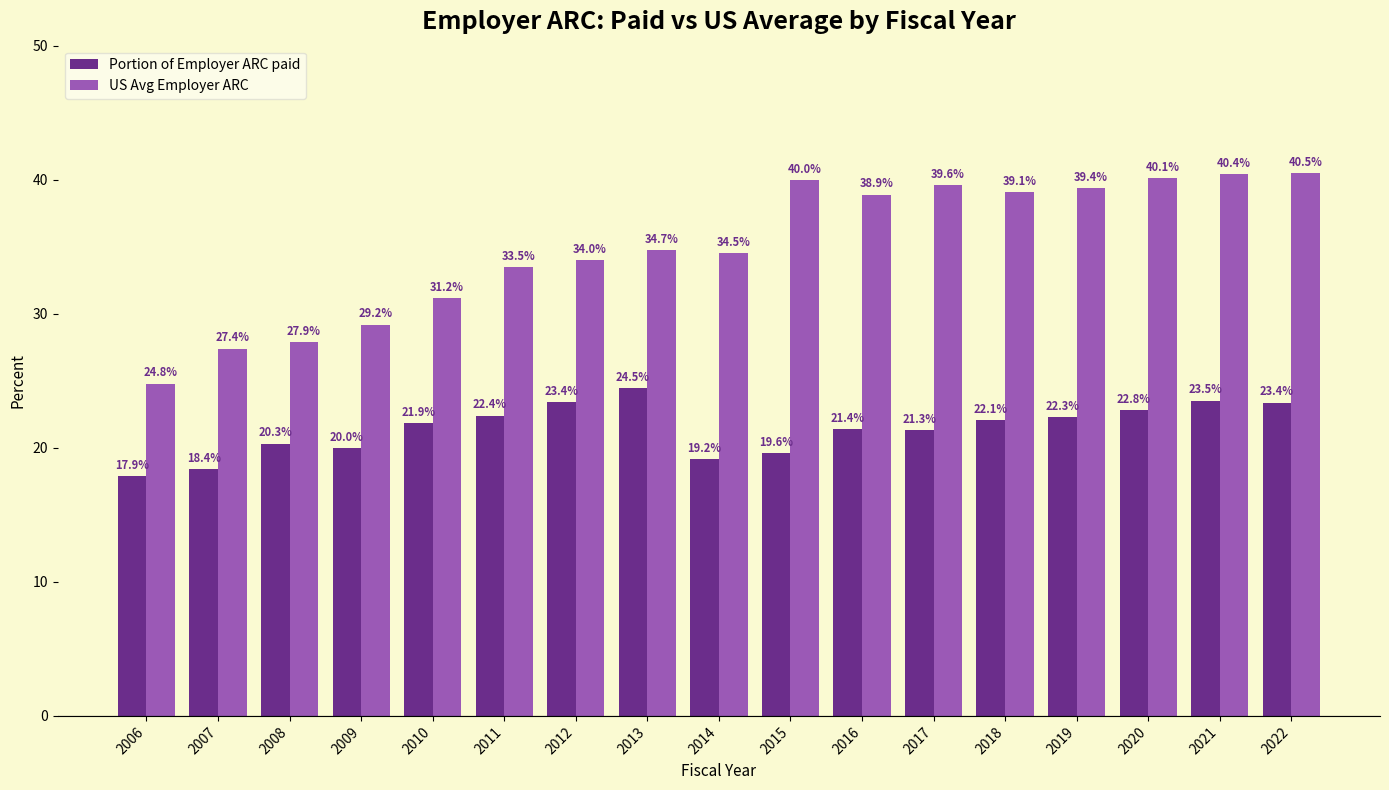

What is the sum of all Portion of Employer ARC paid values?

364.4